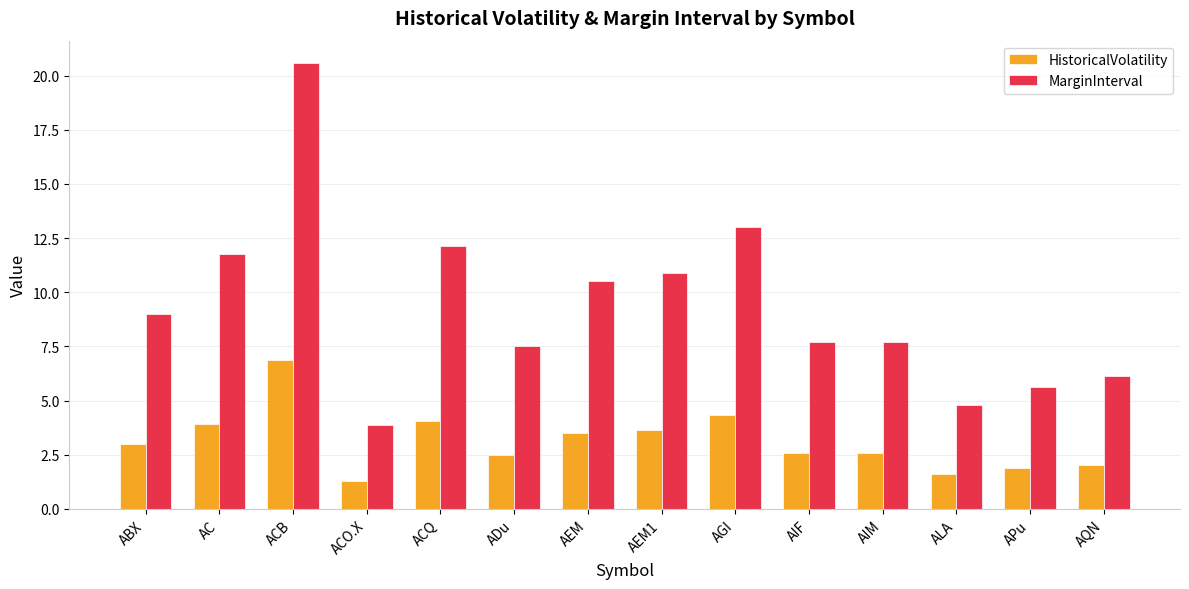

Are the bars horizontal?

No